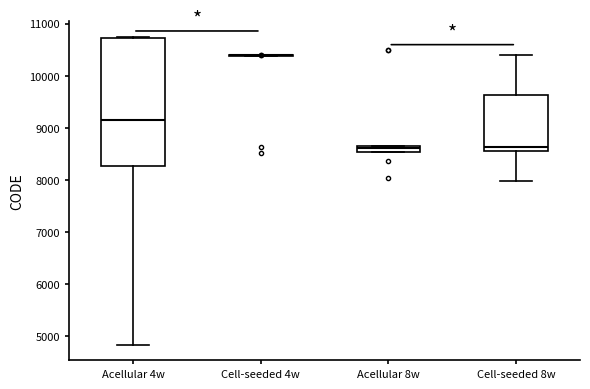

Comparing the boxes themselves (not the whiskers), which one is the tallest?

Acellular 4w